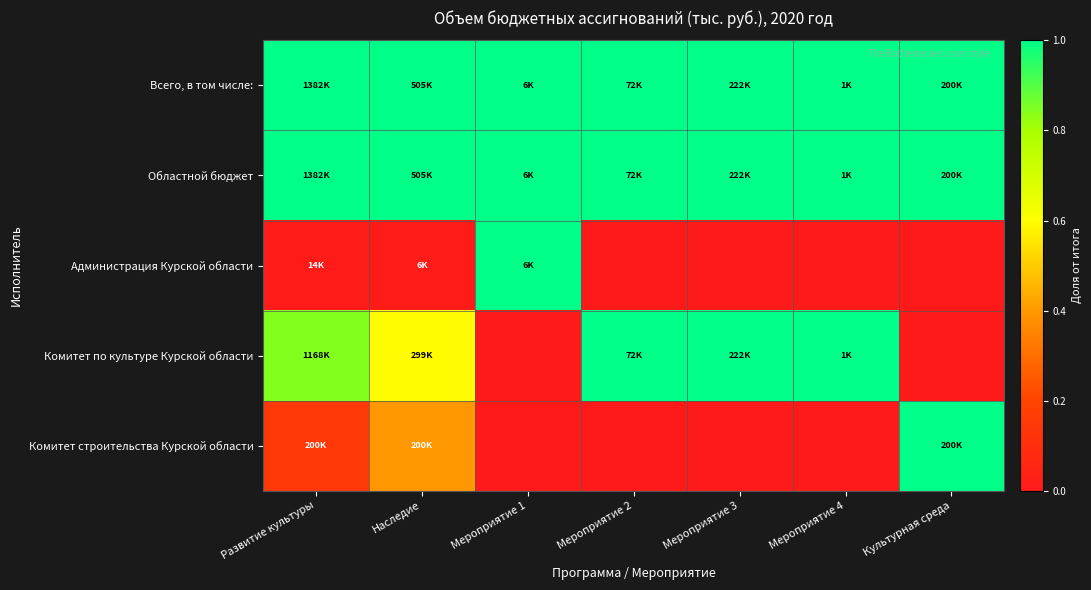

What is the total value across all series at Мероприятие 2?

3.0